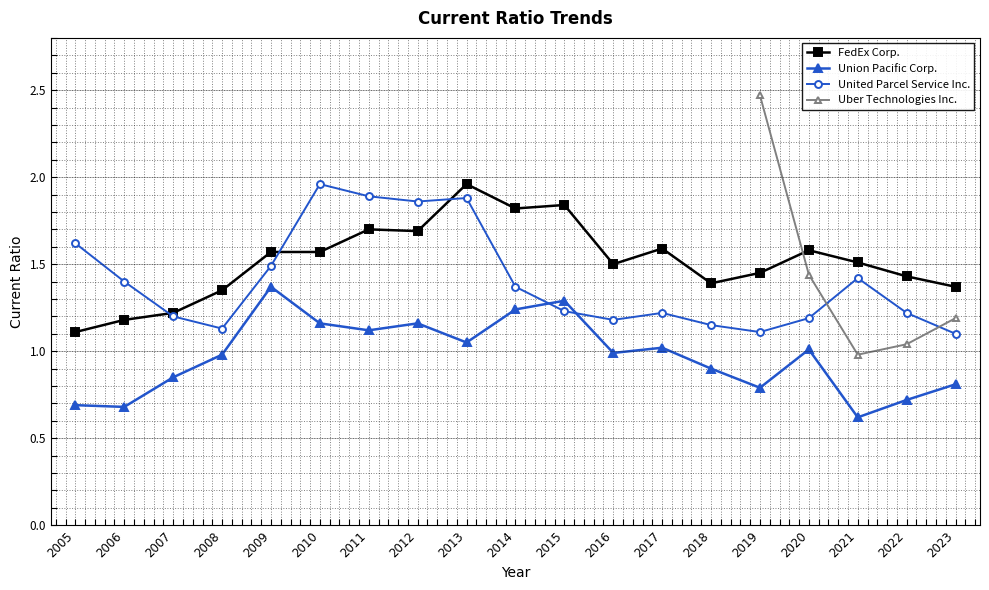

Between 2012 and 2015, which is larger?

2015